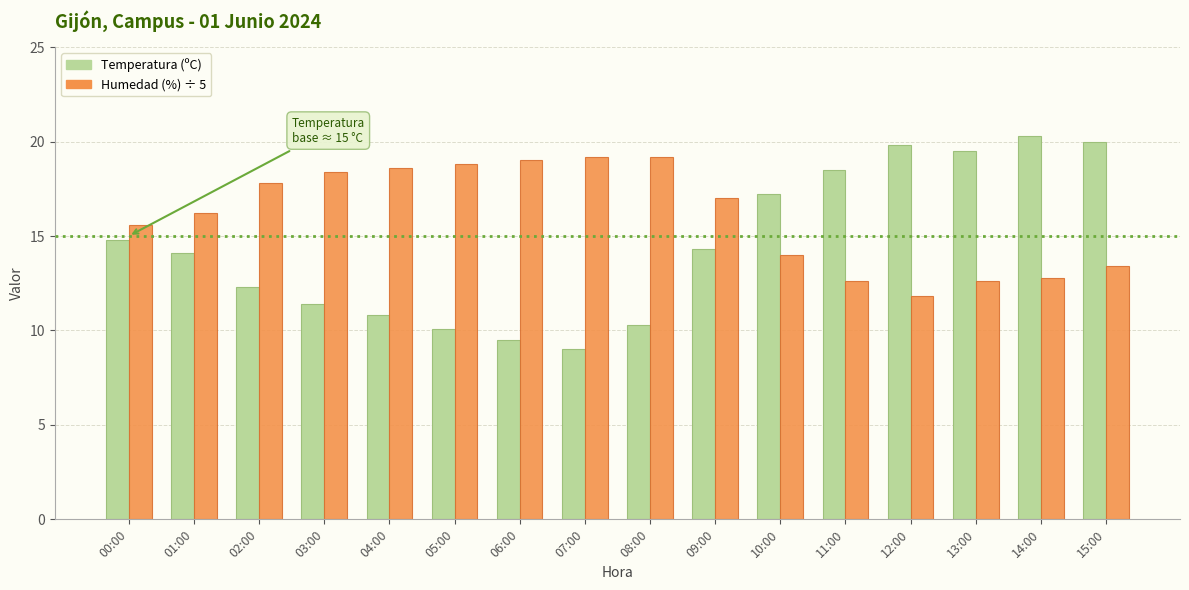

Where does the Humedad (%) ÷ 5 series first go above 17?

02:00